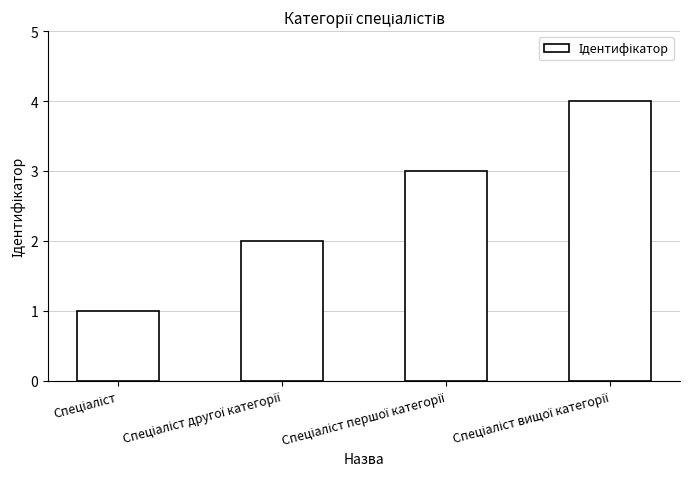

What is the maximum value shown in the chart?

4